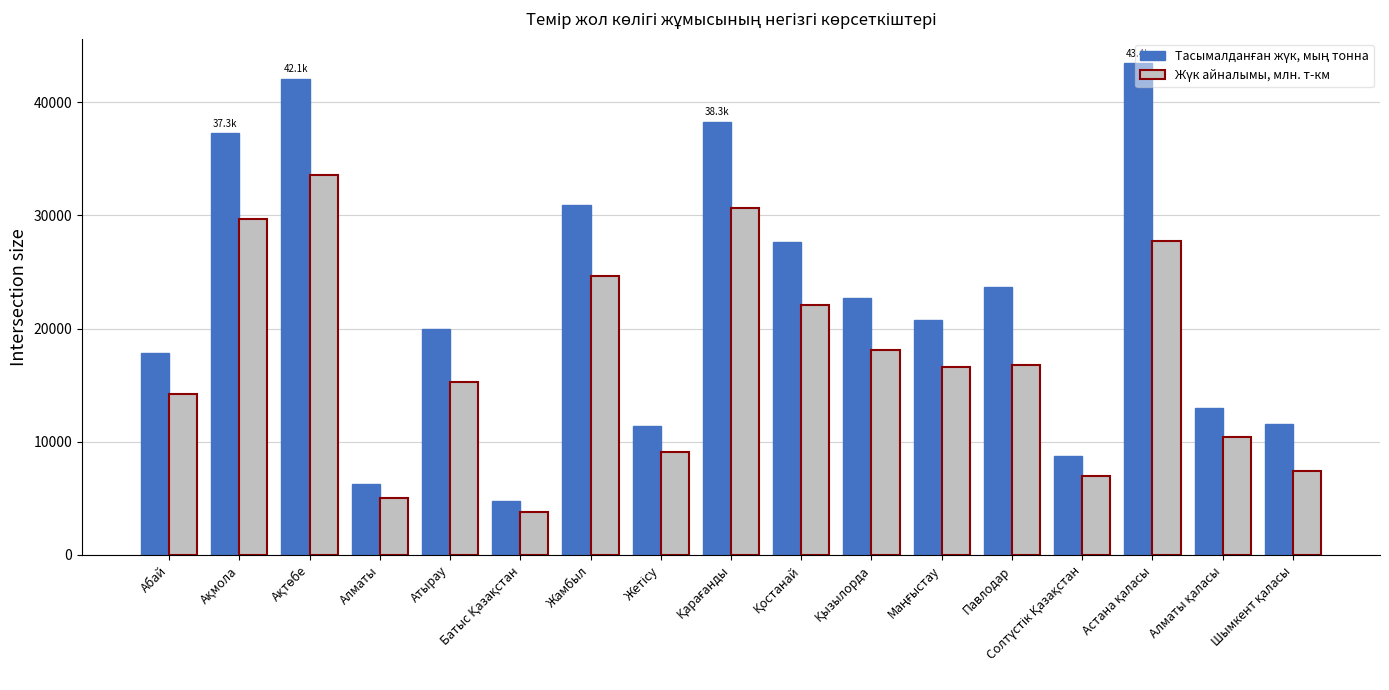

What is the label of the 5th bar from the right?

Павлодар